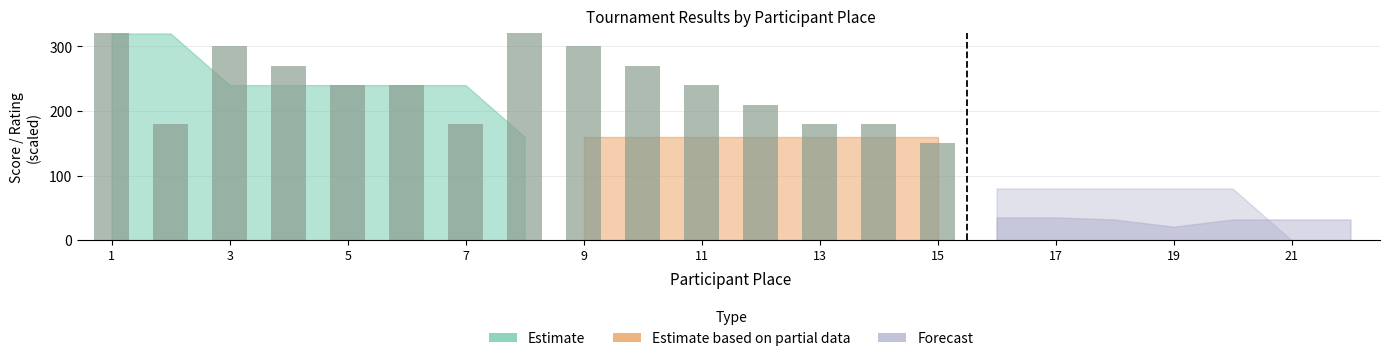

What is the sum of all Место values?

253